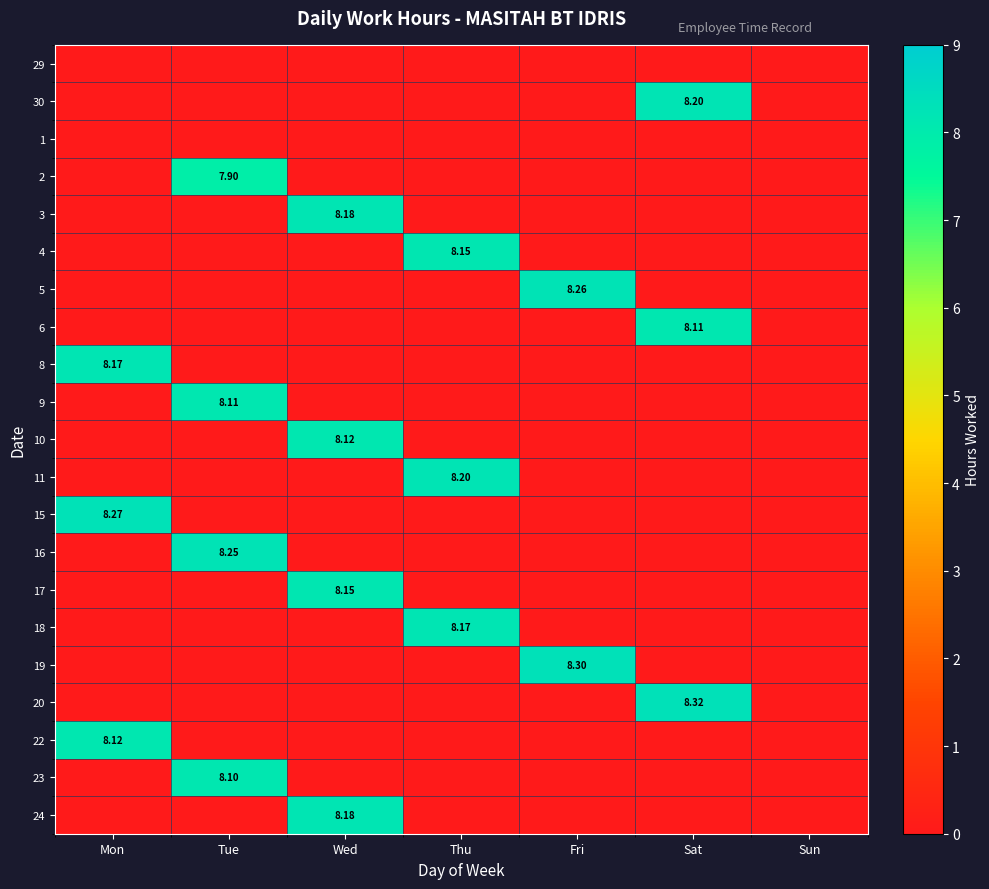

Is the value of 11 at Sun greater than the value of 23 at Sat?

No